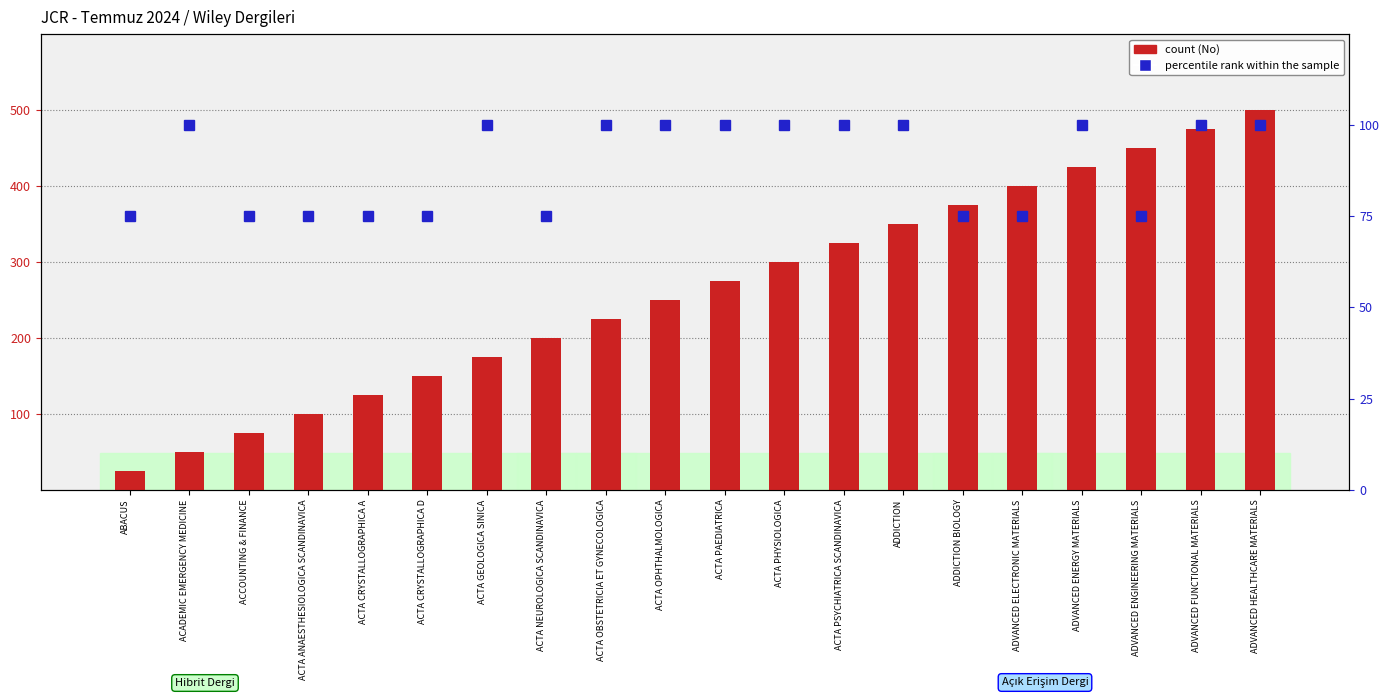

What is the difference between the maximum and minimum values in the percentile rank within the sample series?

25